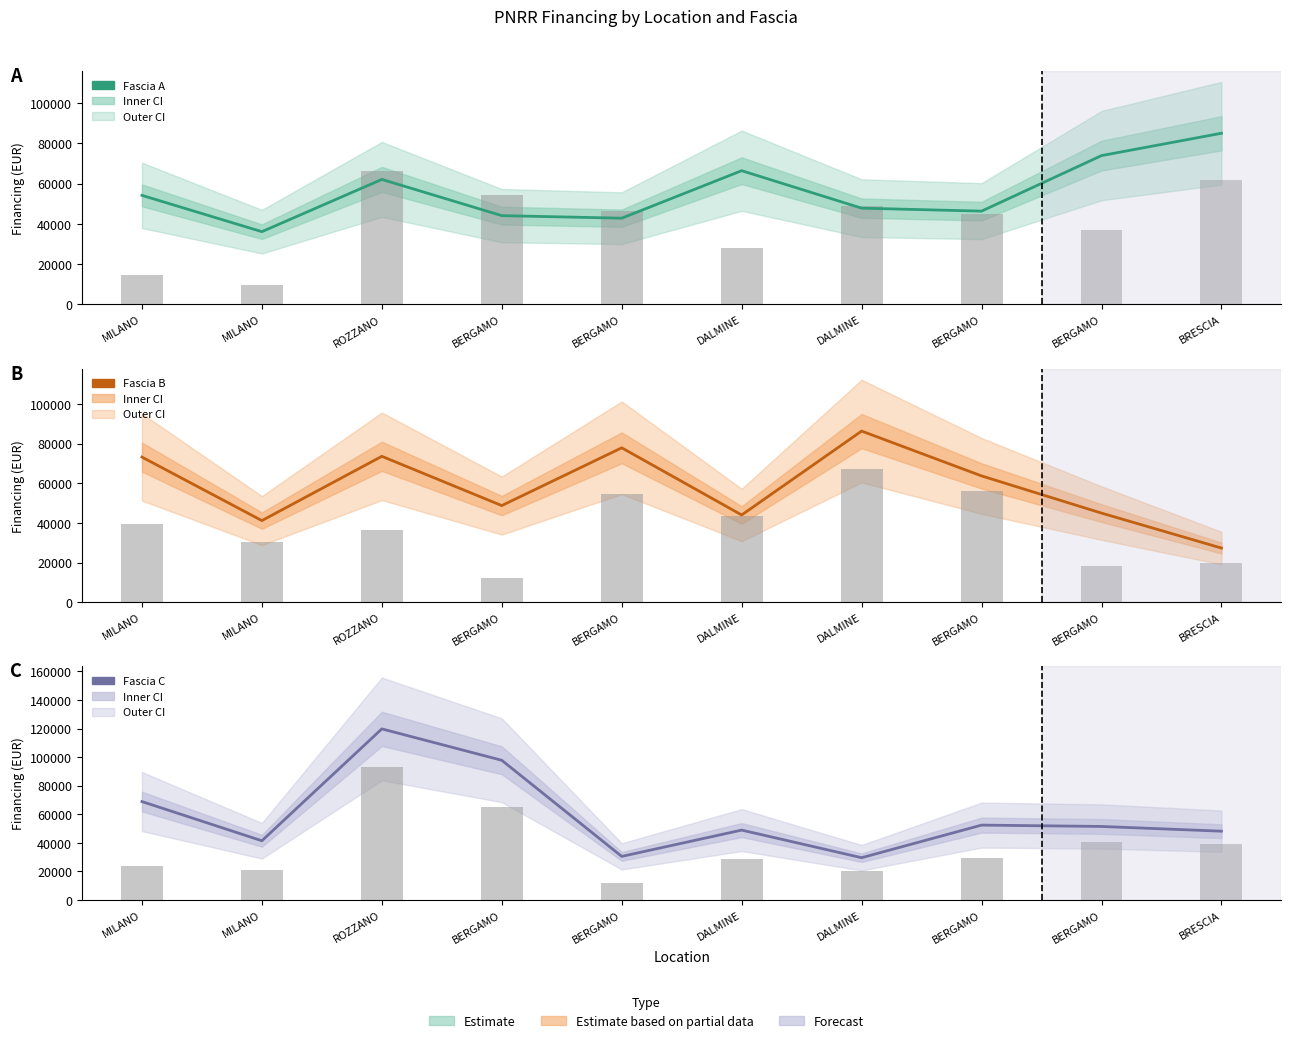

At DALMINE, list the series in order from largest to smallest.

Fascia A, Fascia C, Fascia B